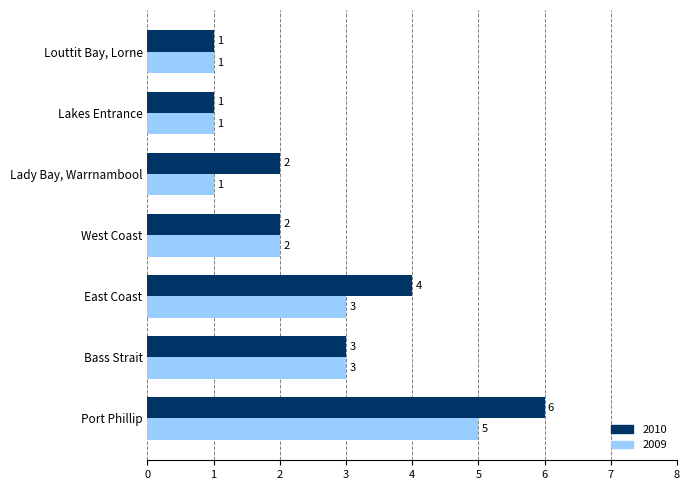

Where is 2010 nearest to the value 3?

Bass Strait